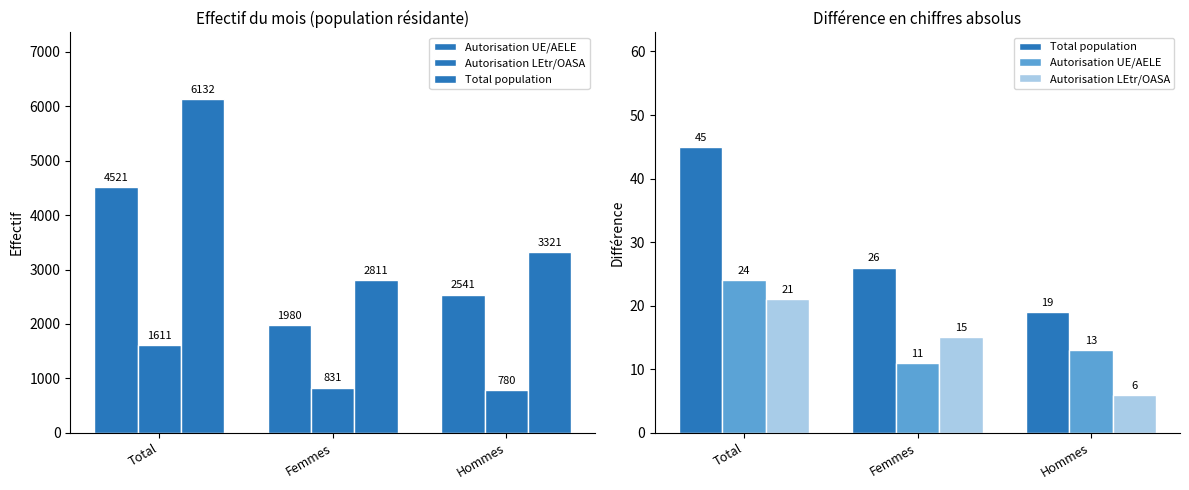

What is the smallest value displayed?

6